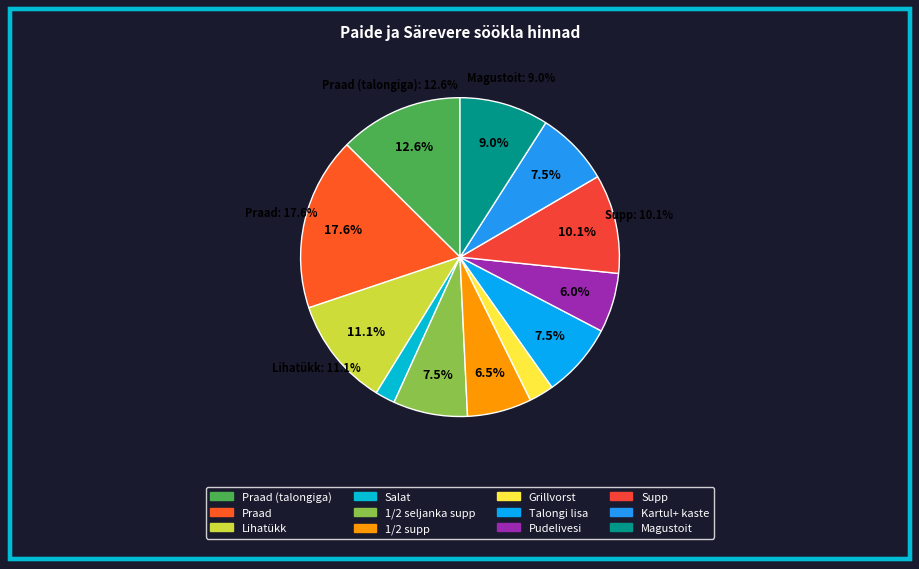

To the nearest percent, what percentage of the pie is Talongi lisa?

8%